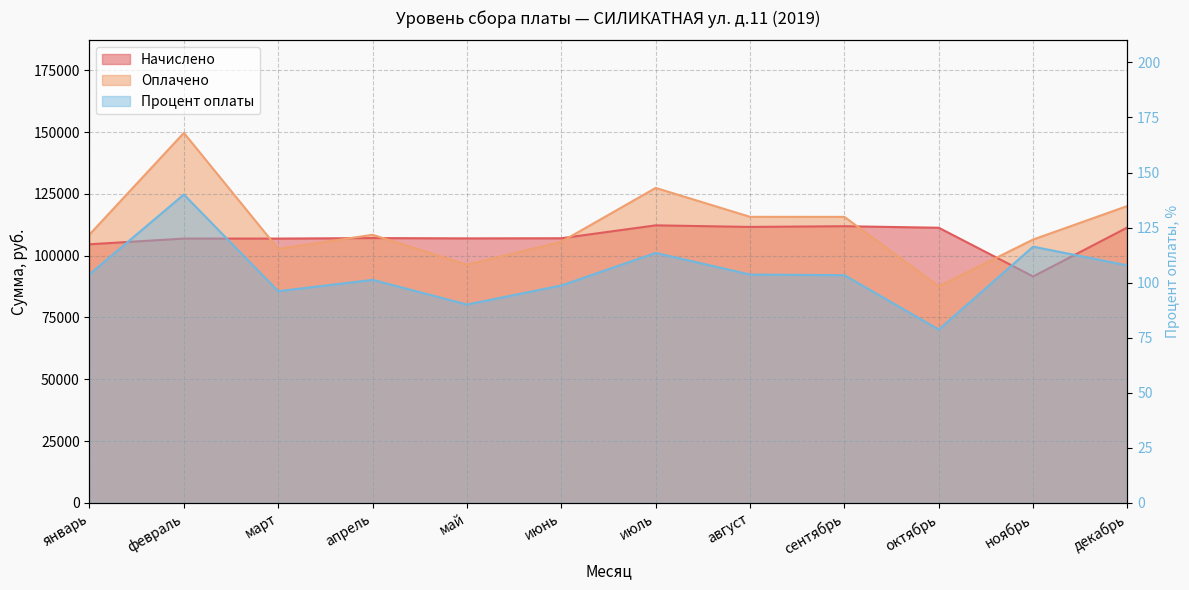

How many data points in Начислено are less than 107142?

6